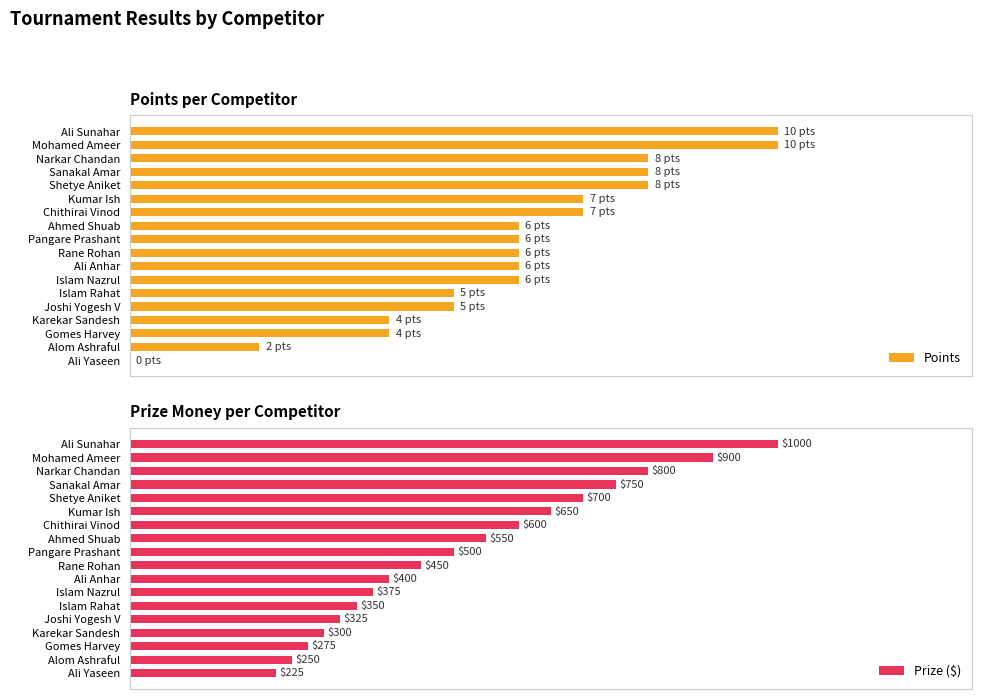

What is the value of the Points bar at the 14th from the left?

5